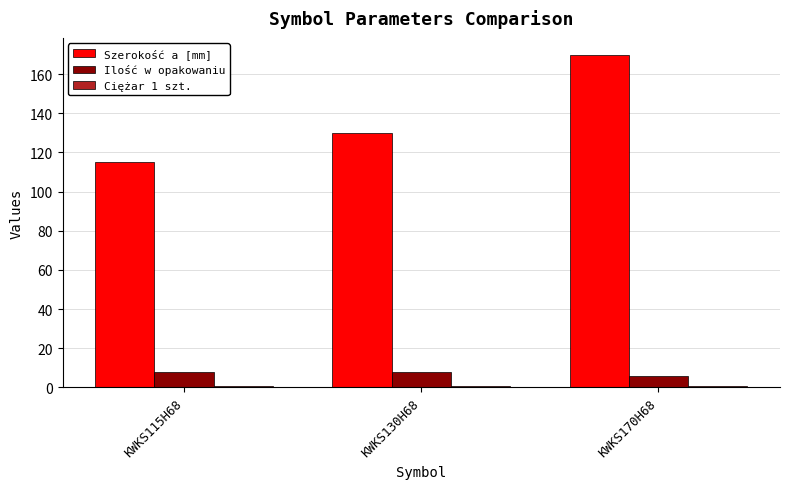

At which label is Szerokość a [mm] closest to 142?

KWKS130H68